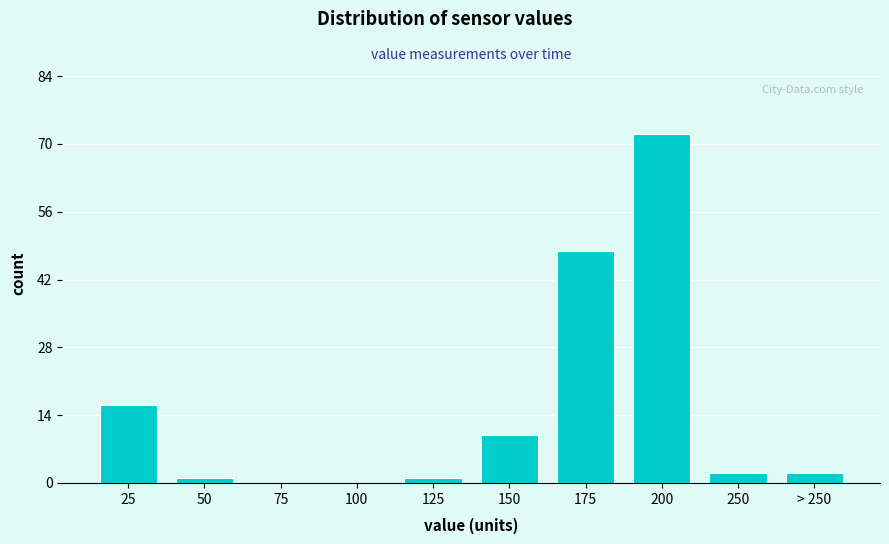

Reading right to left, extract all data points from this chart.

> 250=2	250=2	200=72	175=48	150=10	125=1	100=0	75=0	50=1	25=16